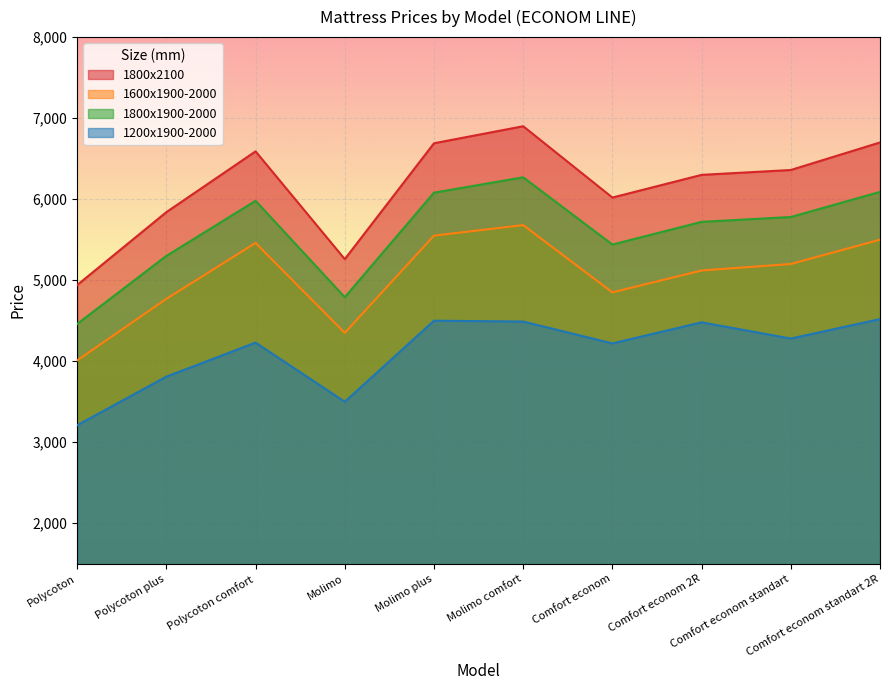

The 1200x1900-2000 series shows 1628 at Polycoton comfort. True or false?

False